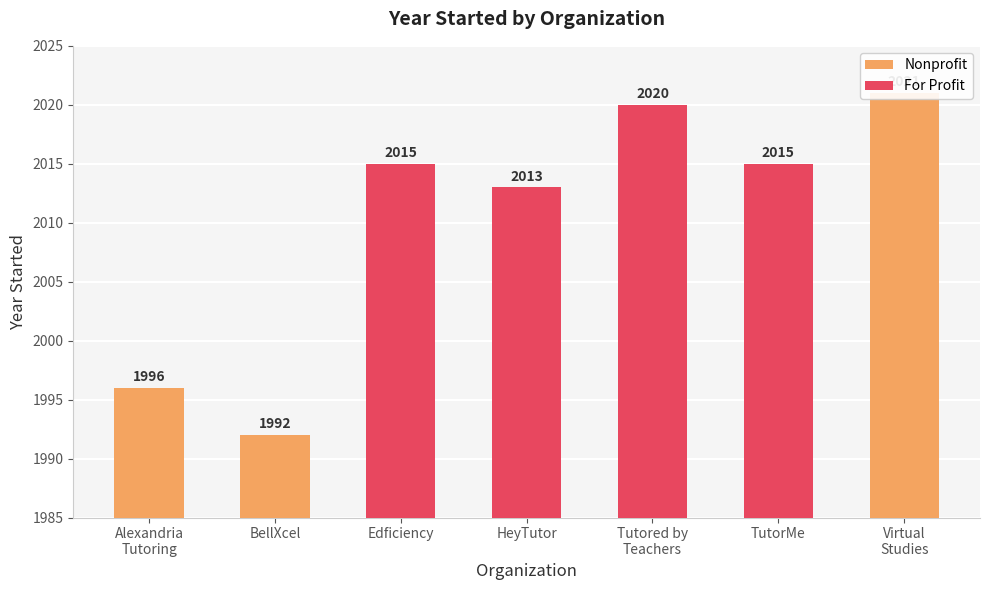

What is the change in value from Alexandria Tutoring Consortium to TutorMe?

+19